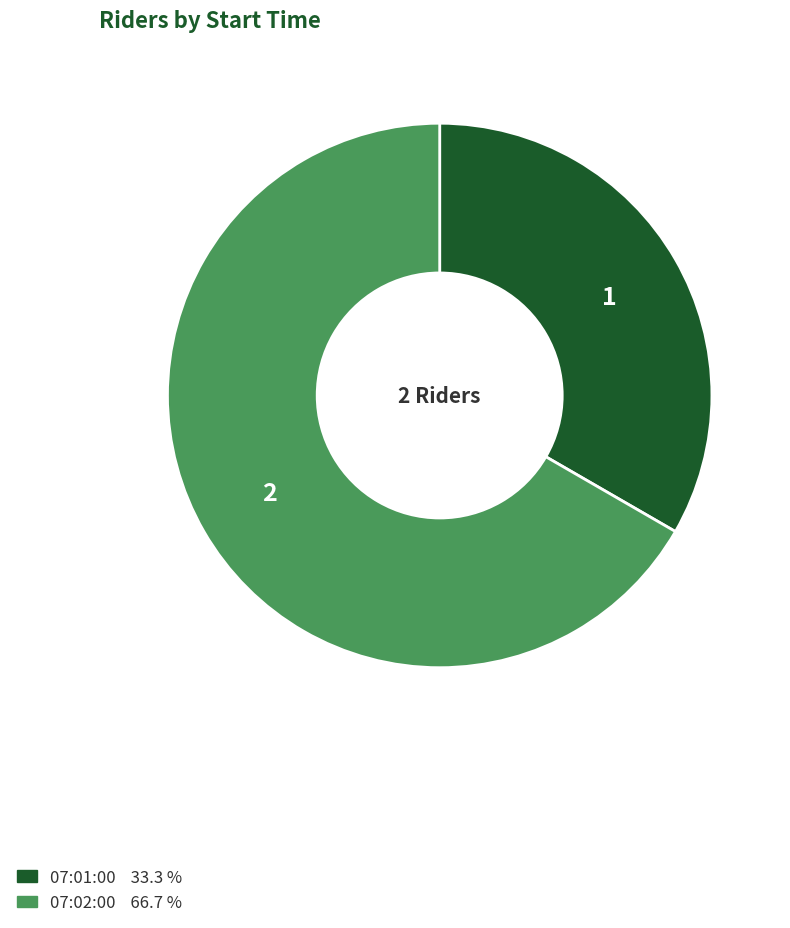

True or false: 07:02:00 accounts for 78% of the total.

False